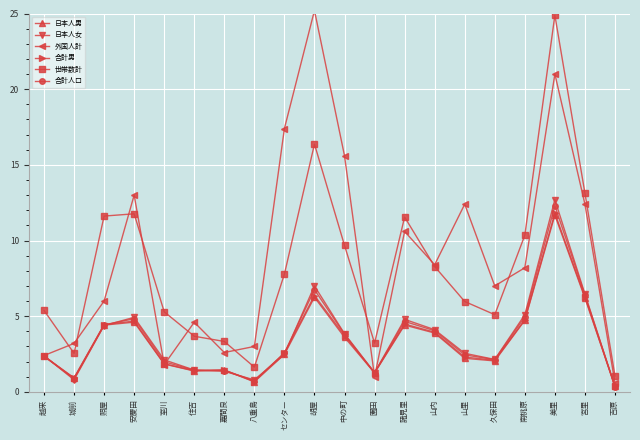

Which label corresponds to the largest value in the chart?

胡屋